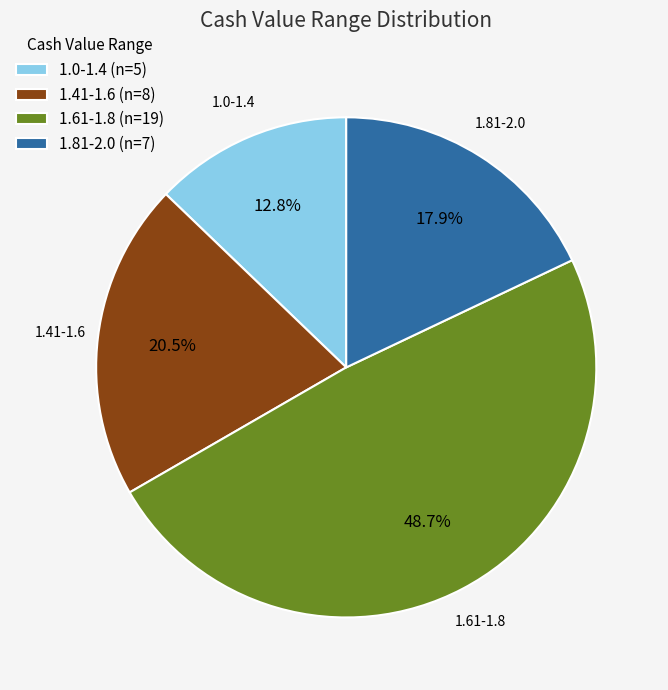

What is the smallest slice in the pie chart?

1.0-1.4 (n=5)